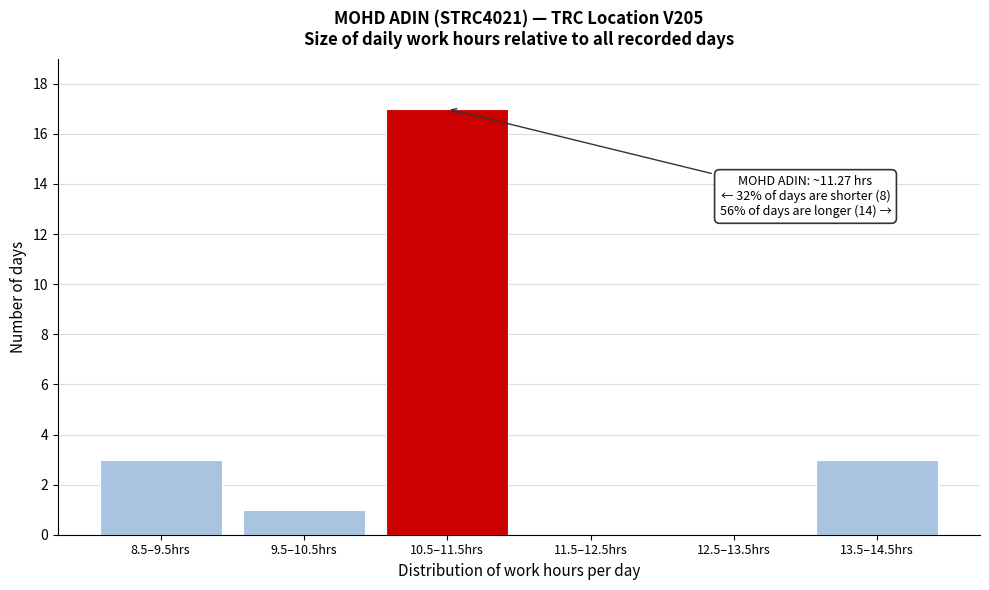

Reading left to right, transcribe all the data shown in this chart.

8.5–9.5hrs=3	9.5–10.5hrs=1	10.5–11.5hrs=17	11.5–12.5hrs=0	12.5–13.5hrs=0	13.5–14.5hrs=3